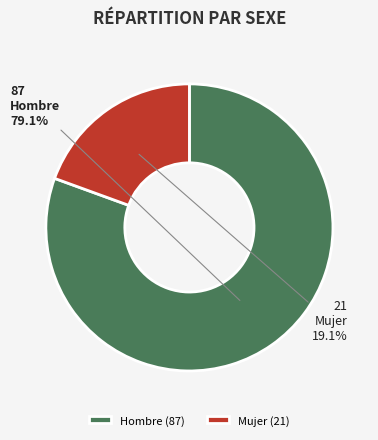

Which category accounts for the majority?

Hombre